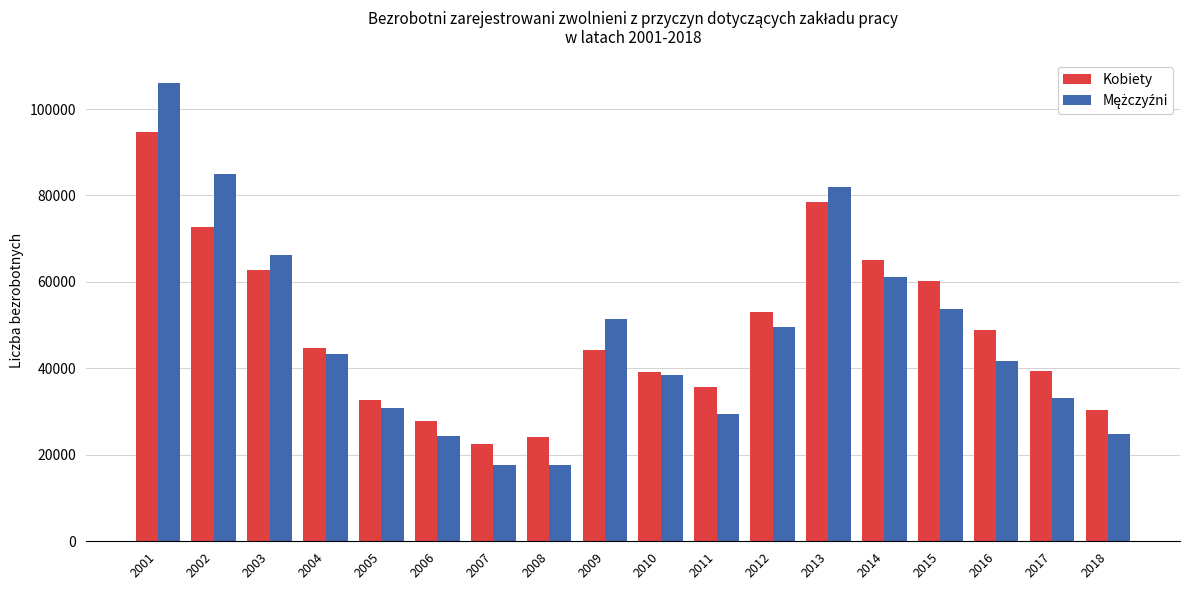

At how many categories does at least one series exceed 54822?

6